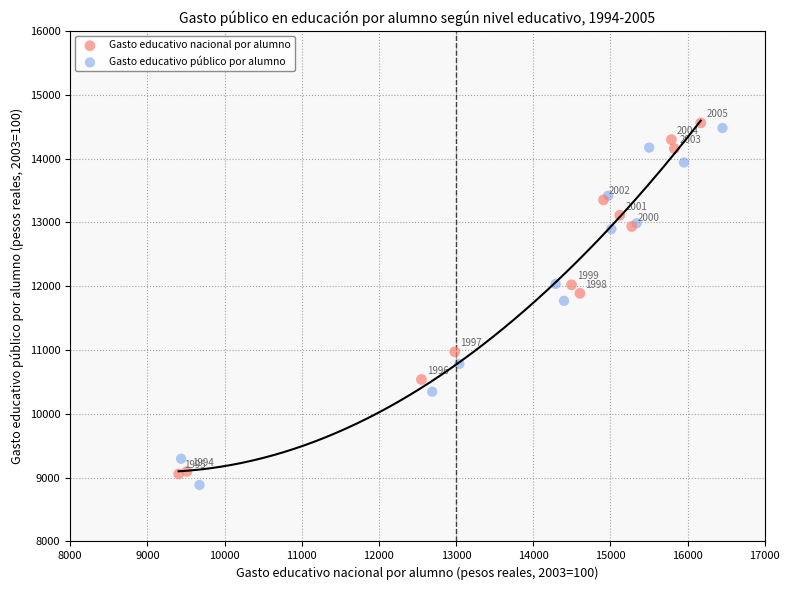

Which series reaches the maximum Y coordinate?

Gasto educativo nacional por alumno